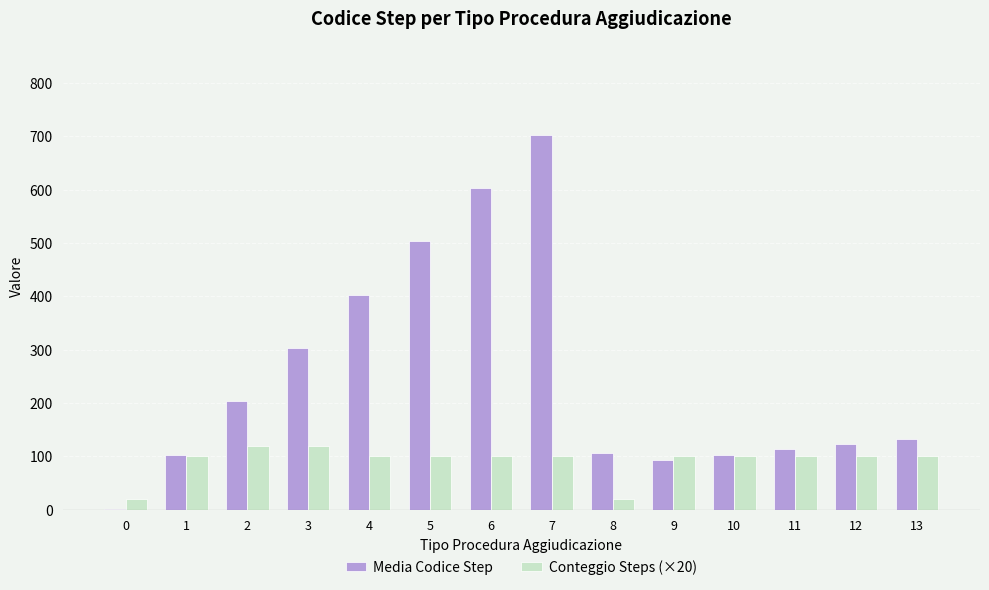

Count the number of categories in the chart.

14